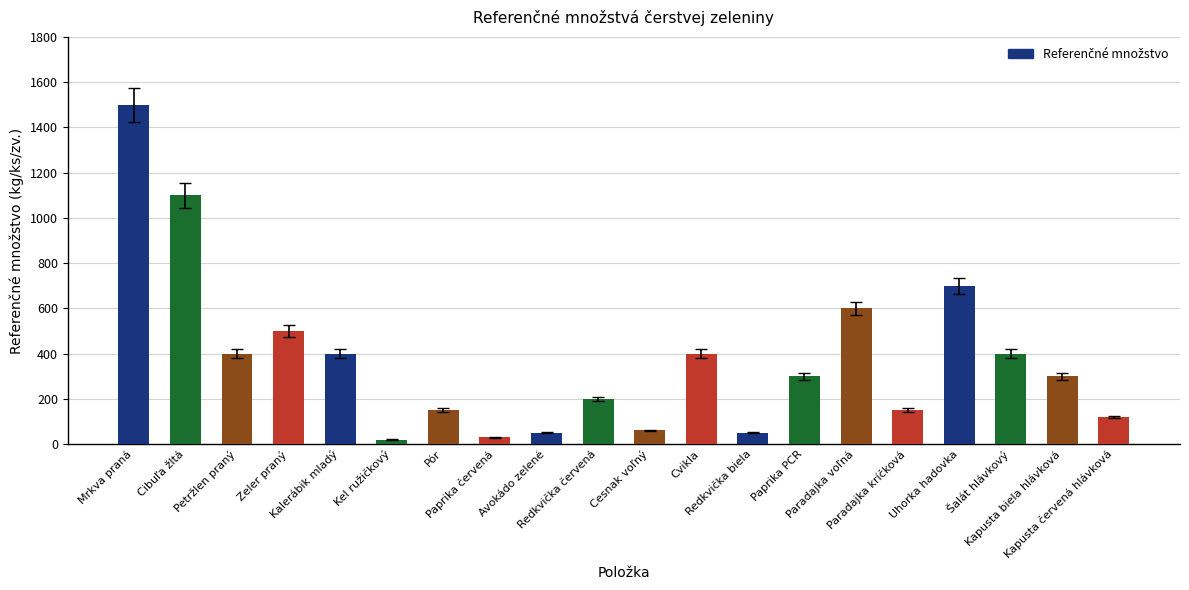

What is the difference between the maximum and second lowest values?

1470